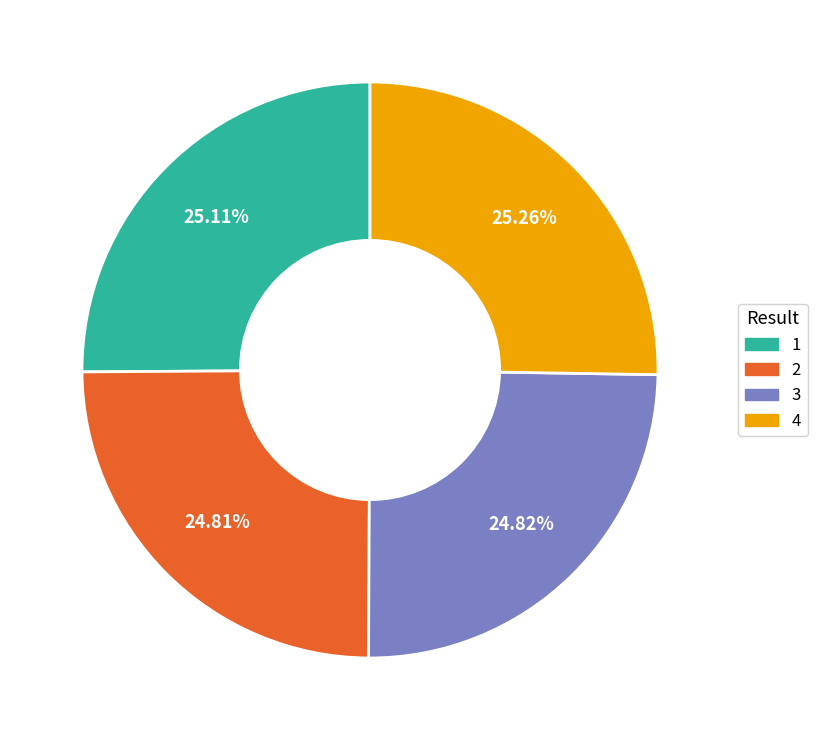

What is the total percentage of 4 and 3?

50.1%